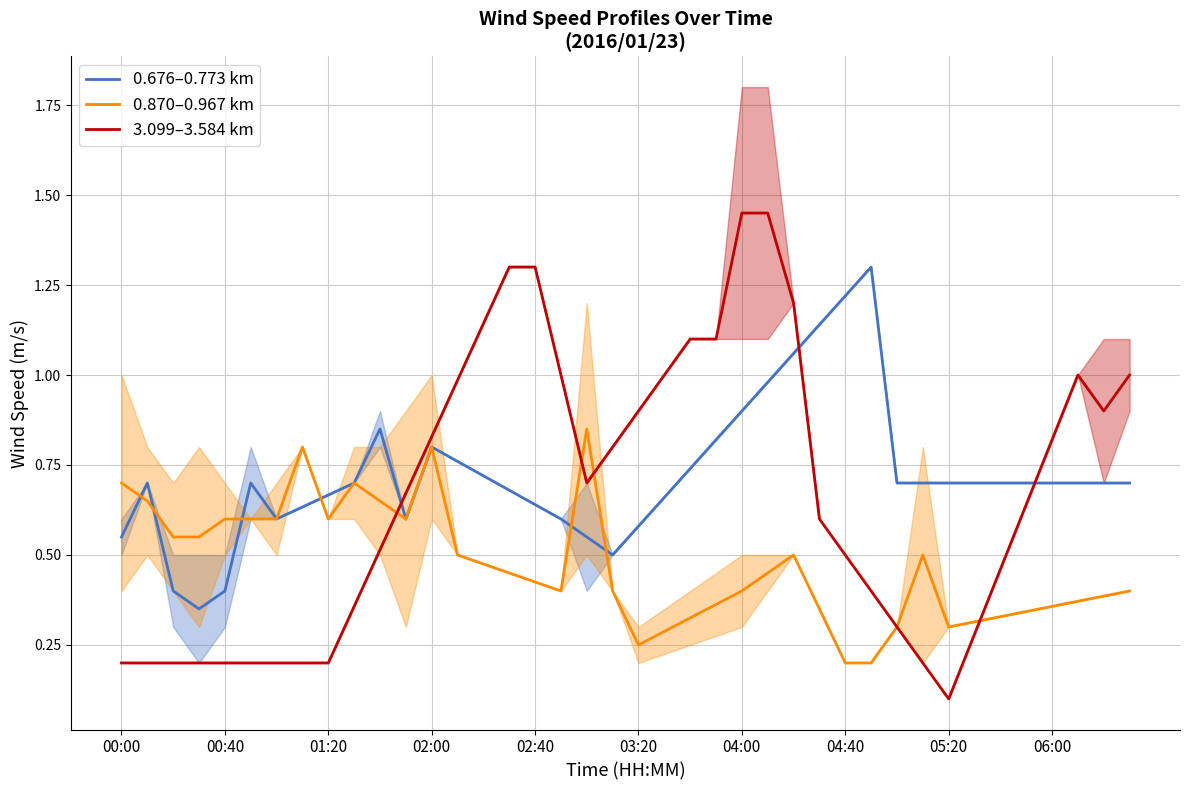

True or false: 3.099–3.584 km has a value of 0.2 at 00:00.

True